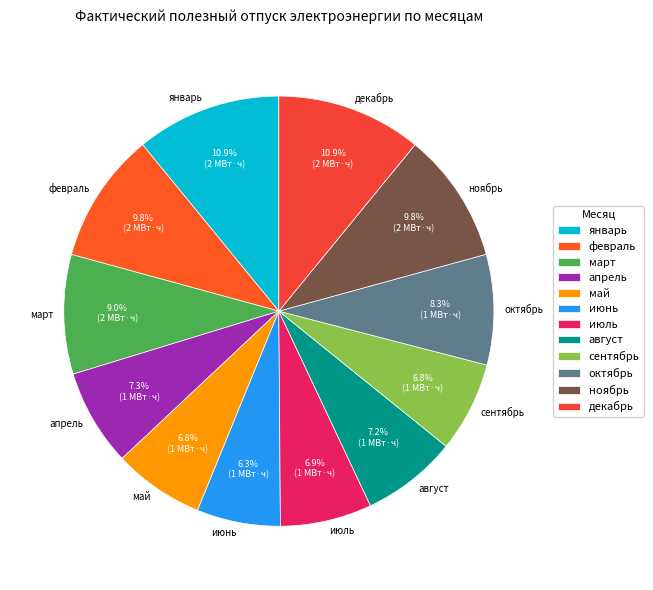

To the nearest percent, what is the difference between the largest and smallest slice percentages?

5%